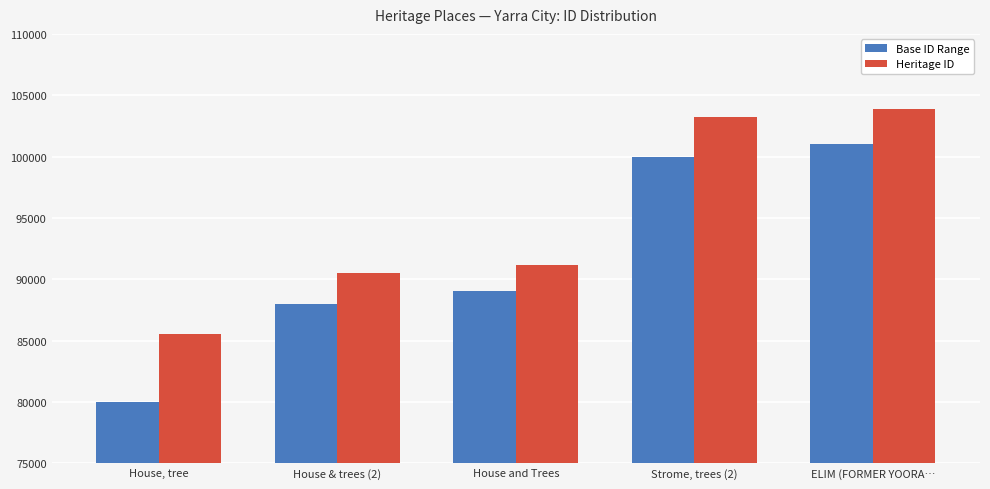

What is the difference between the maximum and minimum values in the Base ID Range series?

21000